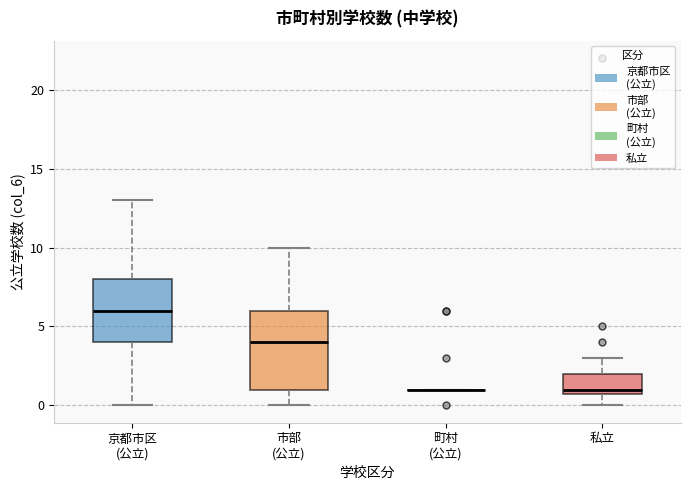

Which box is the tallest, from its lower edge to its upper edge?

市部 (公立)